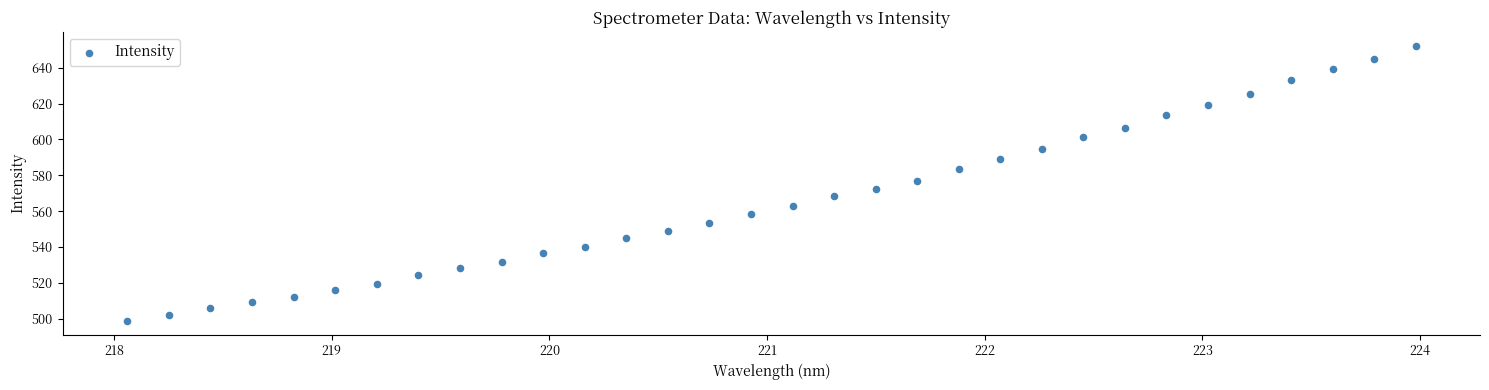

What is the range of X values (max minus min)?

5.9